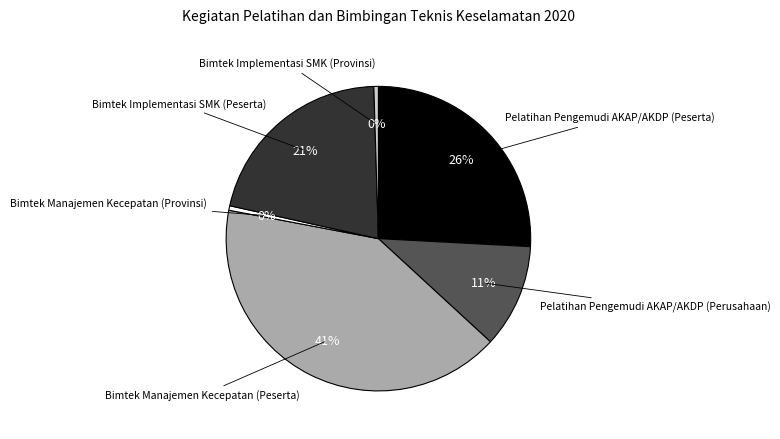

Does Pelatihan Pengemudi AKAP/AKDP (Peserta) account for over 50% of the chart?

No